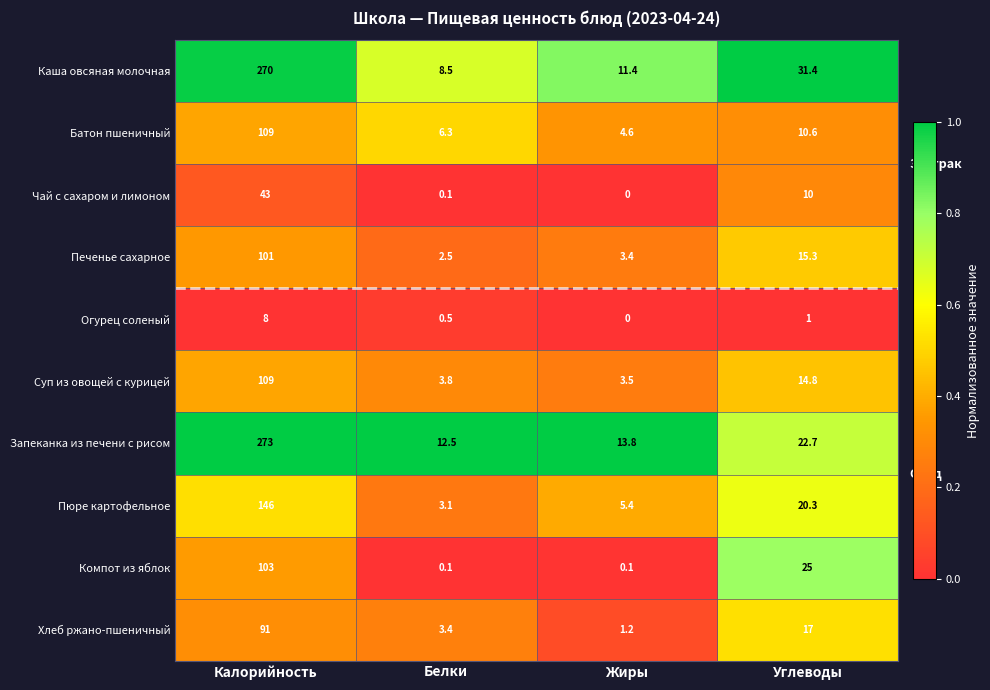

What is the difference between the second highest and minimum values in the Компот из яблок series?

24.9